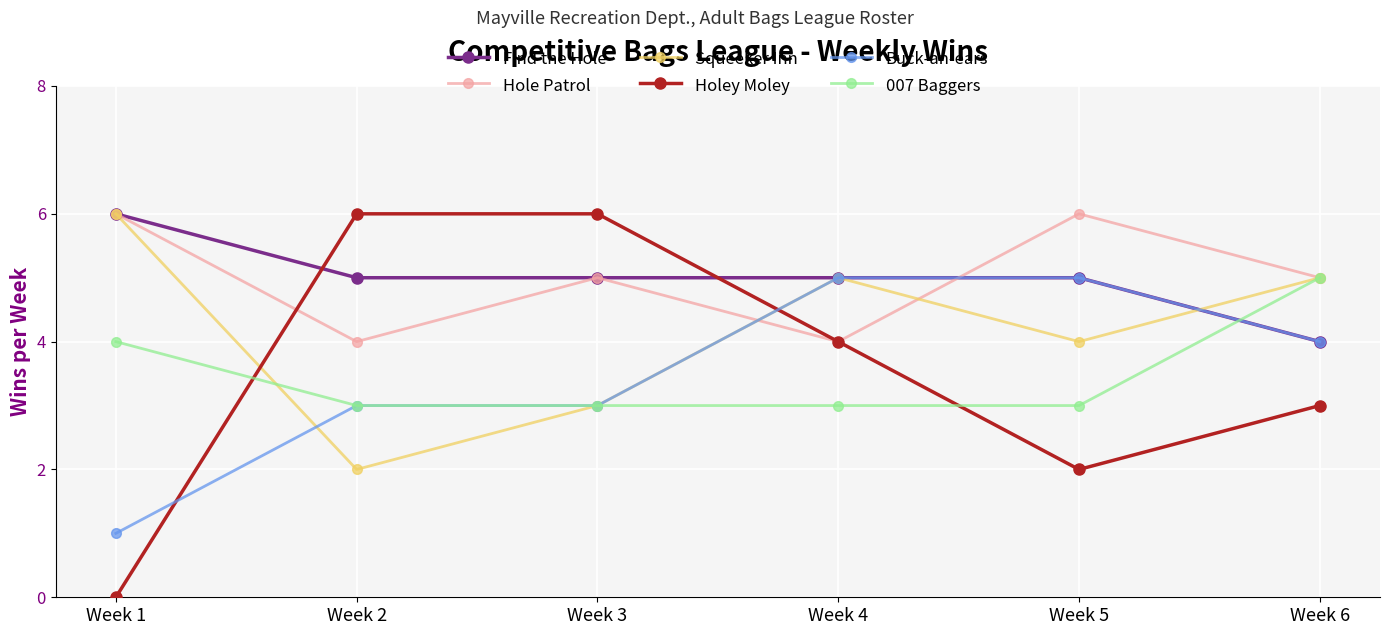

How many 007 Baggers values are between 3 and 4?

5